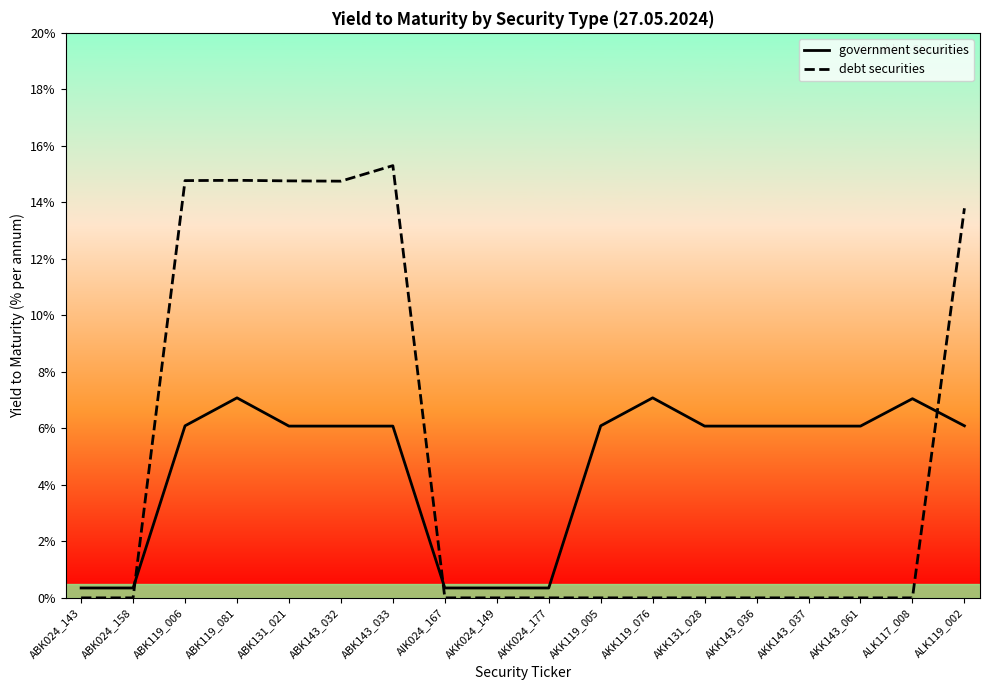

Is this an area chart (filled region under the line)?

No